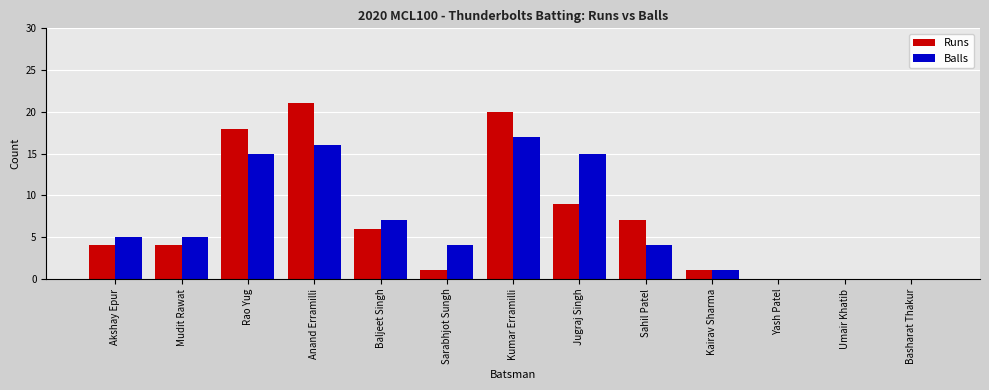

What is the total value across all series at Sarabhjot Sungh?

5